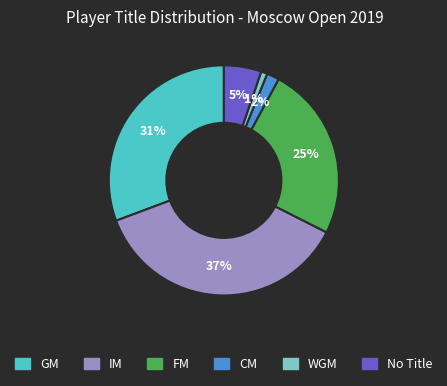

Is there any slice that represents more than half of the pie?

No